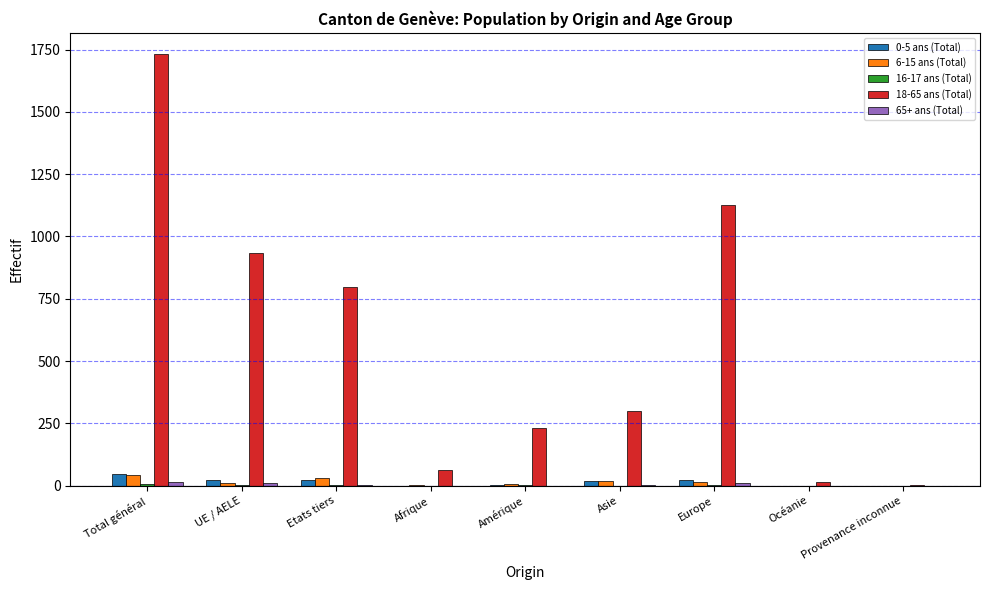

At which category is the sum across all series the highest?

Total général